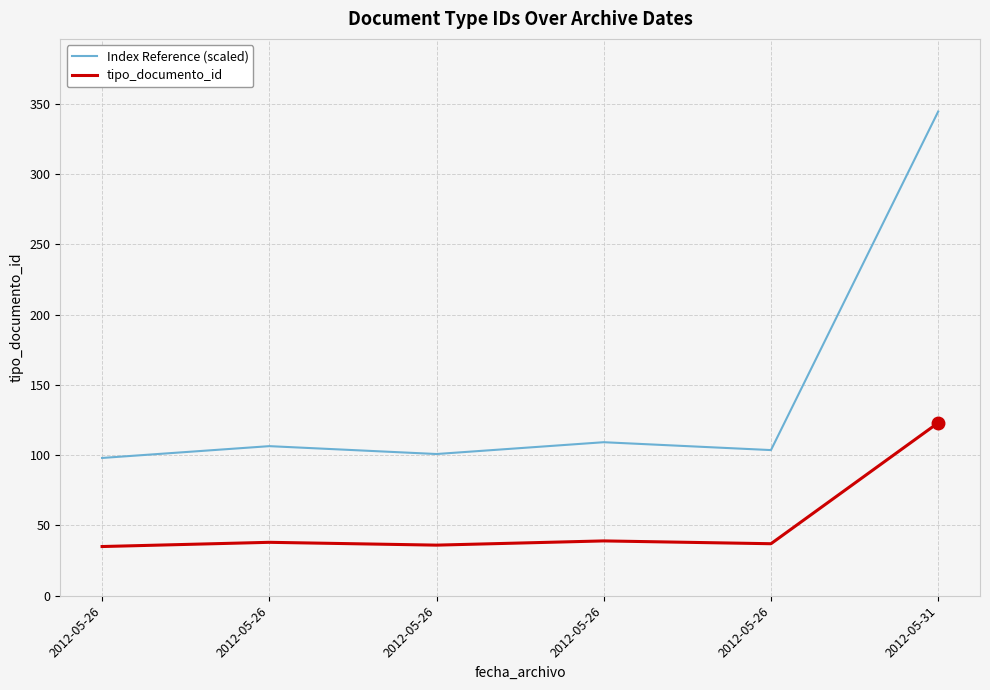

At which category does tipo_documento_id reach its first local peak?

2012-05-26